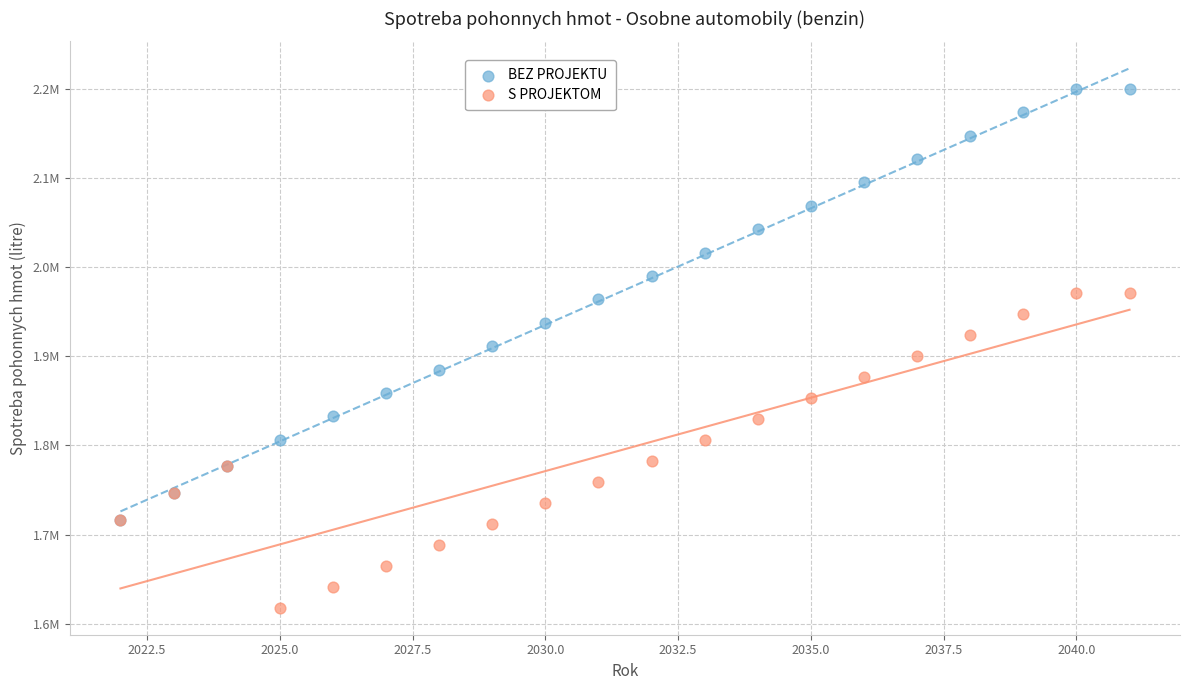

Which series has the largest Y range (max minus min)?

BEZ PROJEKTU